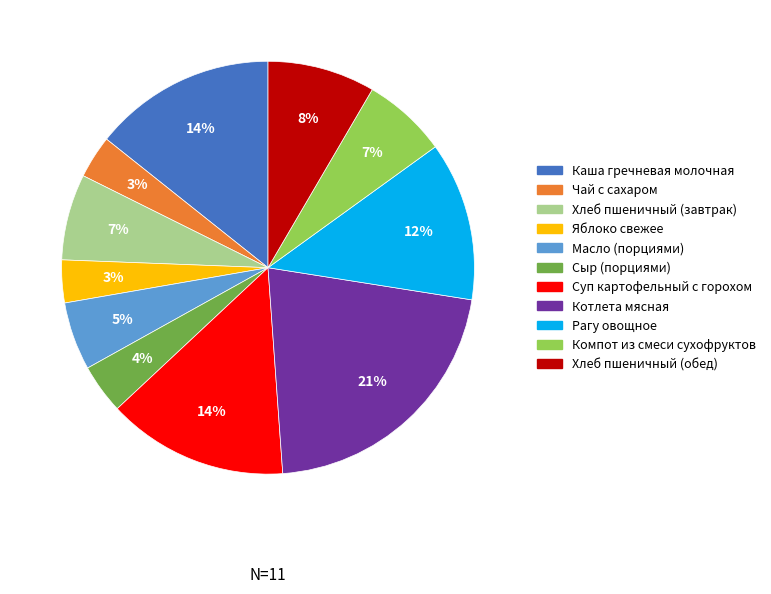

Which slice is the largest?

Котлета мясная